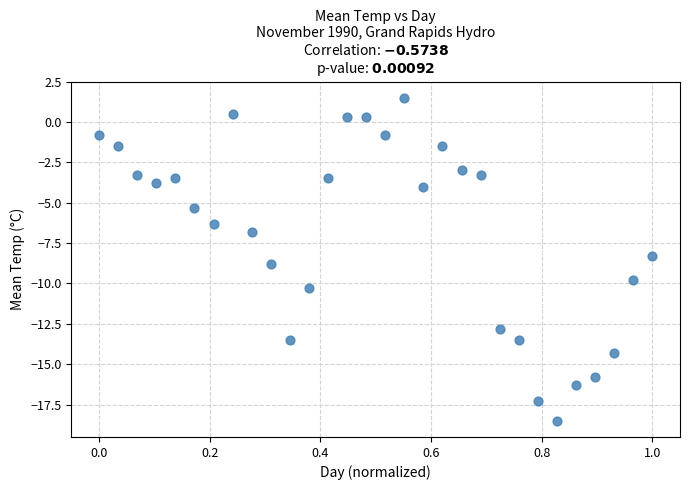

What Y value in the scatter plot is closest to -8?

-8.3